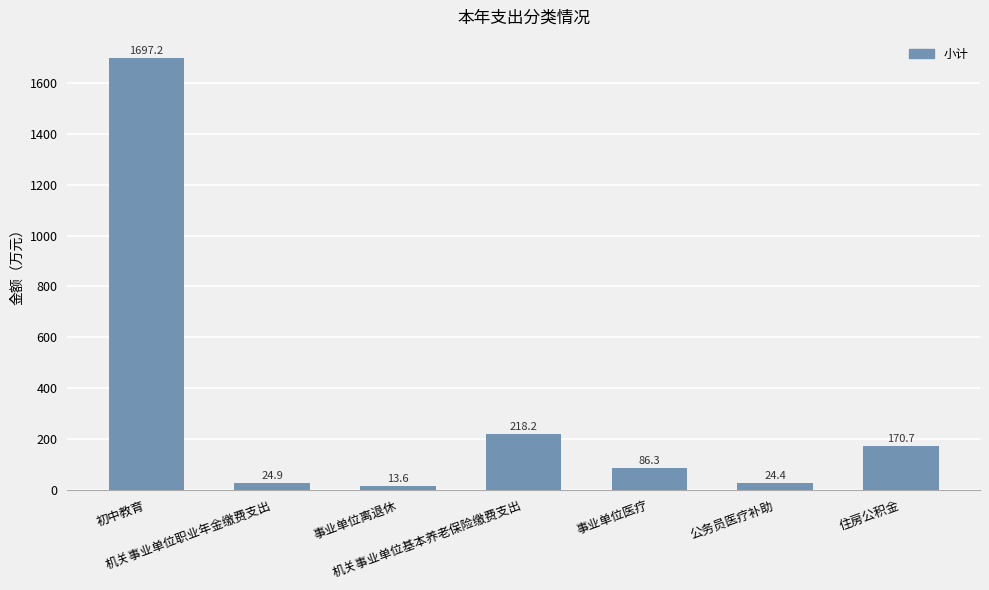

Is it true that the value at 事业单位离退休 is 13.6?

True